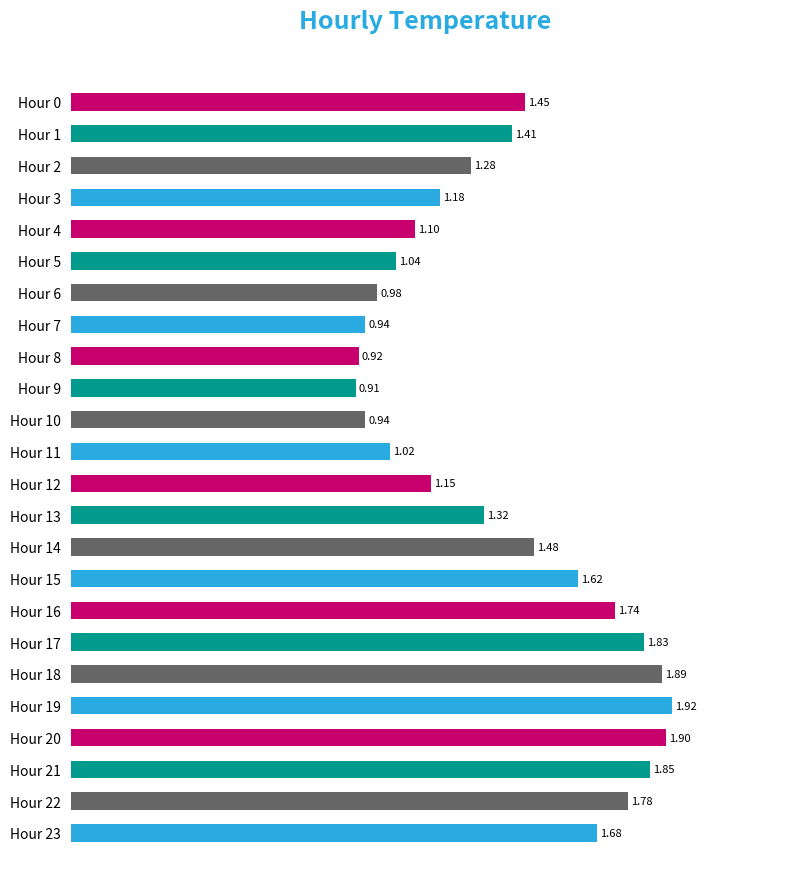

Which has a higher value, Hour 16 or Hour 21?

Hour 21